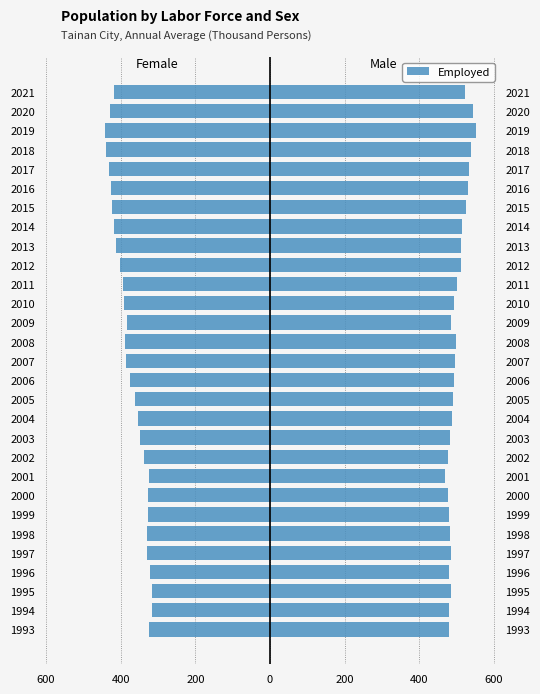

What is the difference between the maximum and minimum values in the Female Employed series?

125